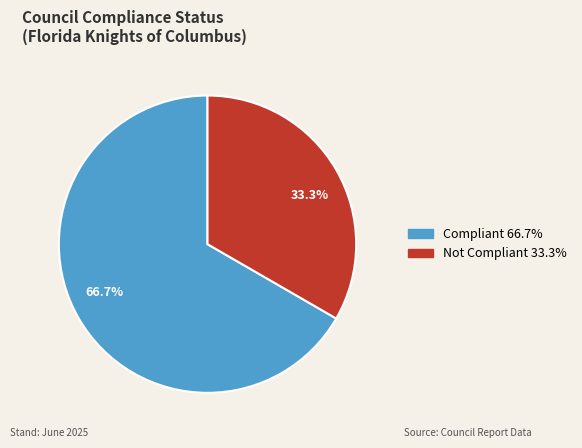

Approximately how many times larger is the value at Compliant compared to Not Compliant?

2.0